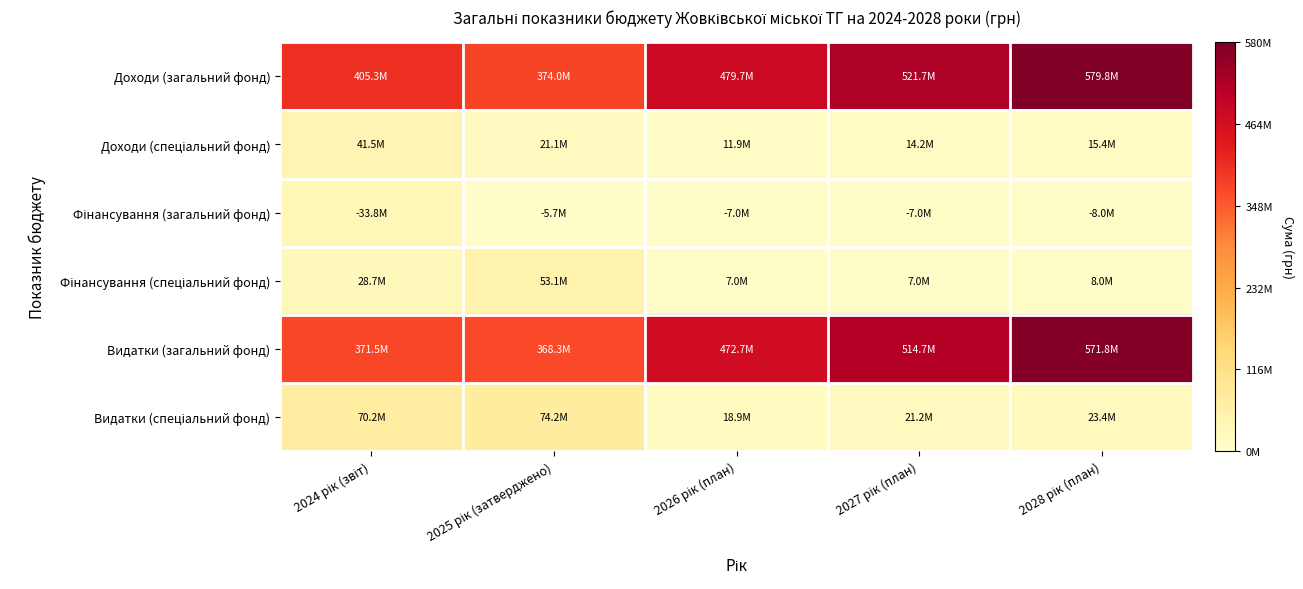

Which series changed the most between 2024 рік (звіт) and 2026 рік (план)?

Видатки (загальний фонд)